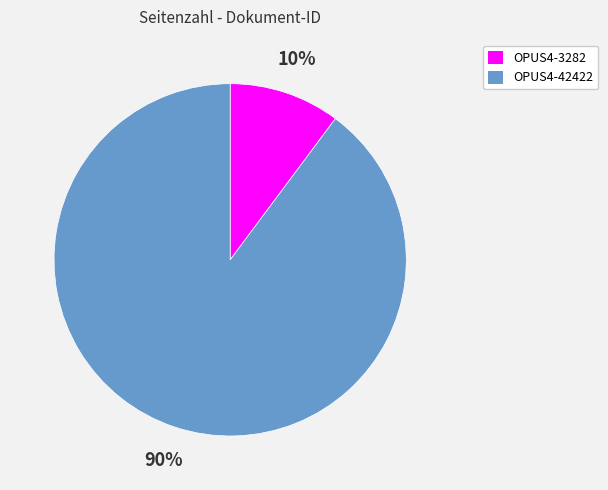

Which has a higher value, OPUS4-3282 or OPUS4-42422?

OPUS4-42422